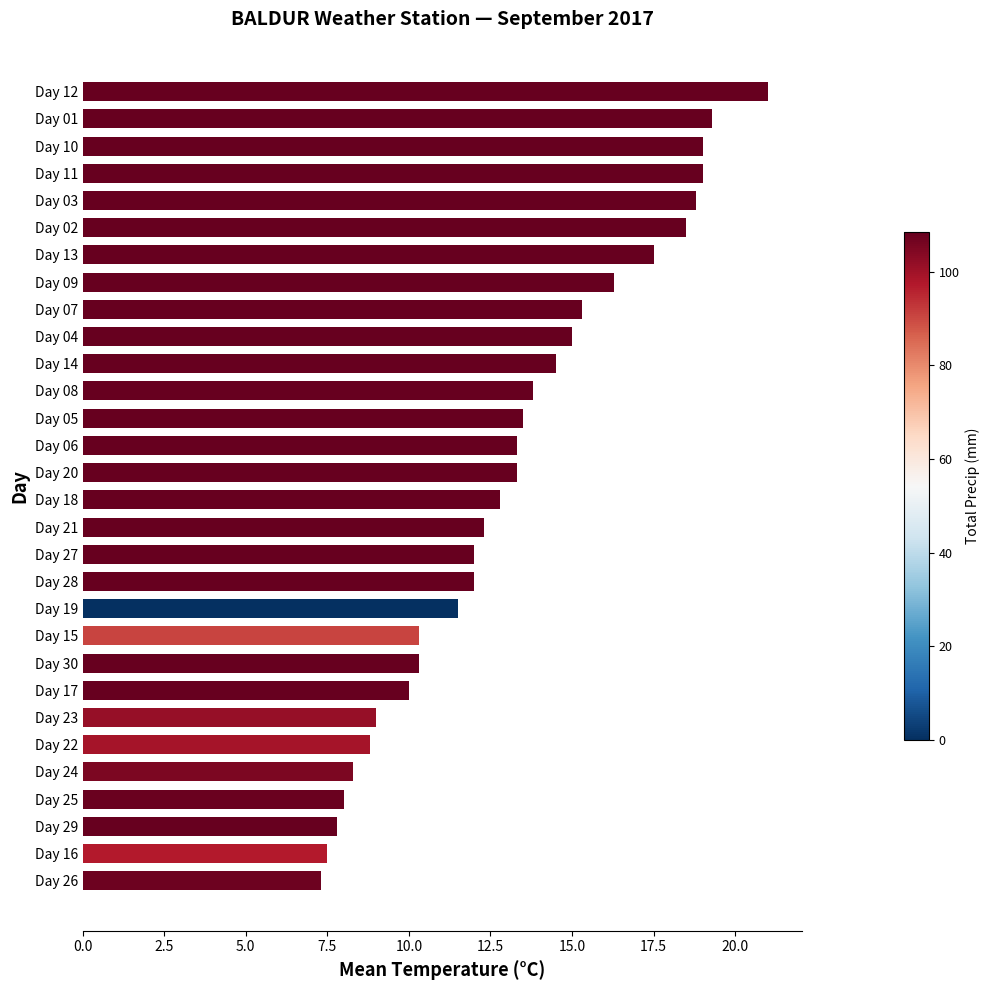

What is the value of the 7th bar from the top?

17.5